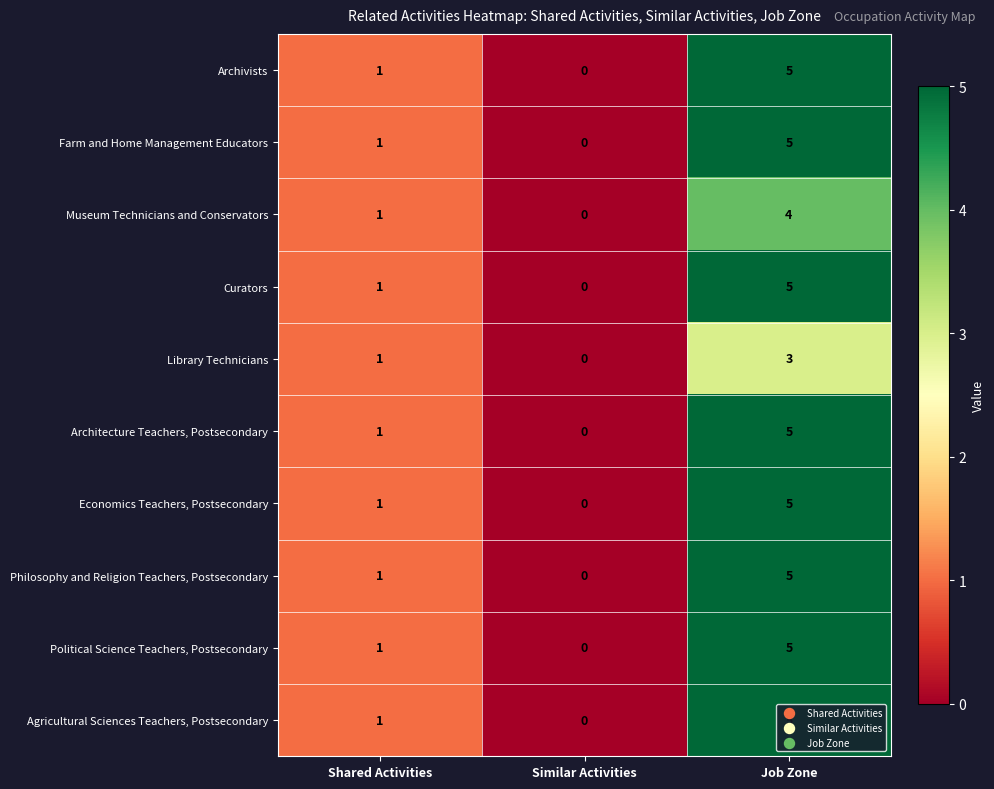

Count the Curators values in the range 0 to 5.

3